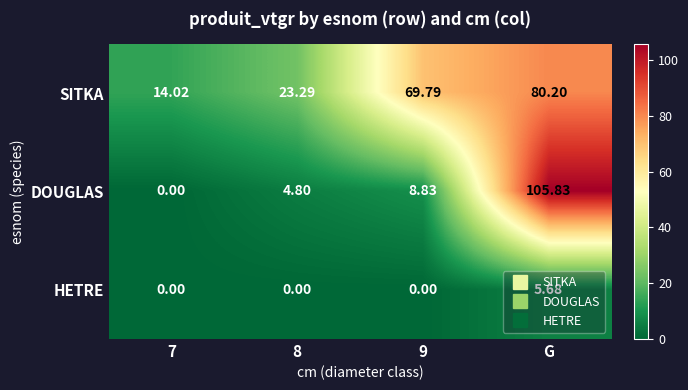

Rank the series at G from lowest to highest value.

HETRE, SITKA, DOUGLAS